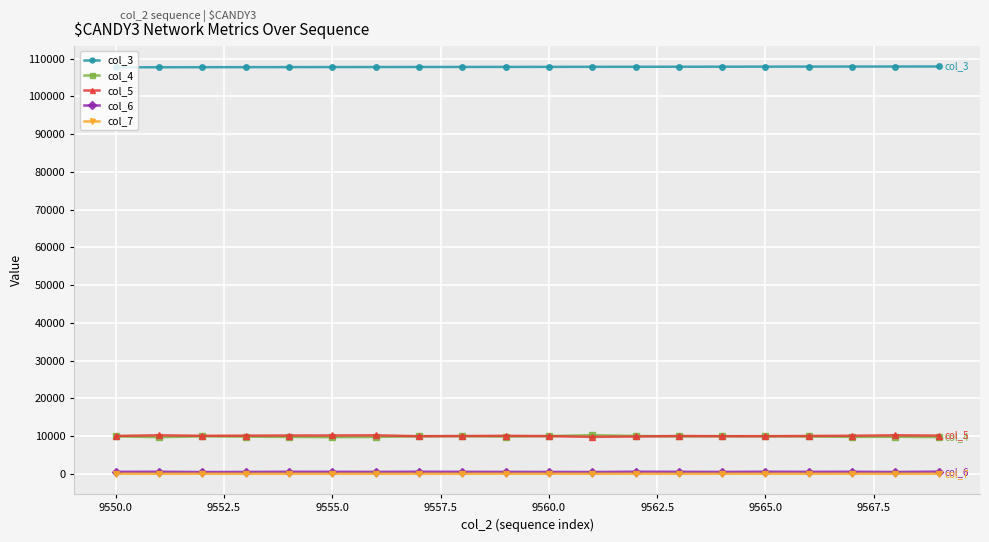

Count the number of data series in this chart.

5